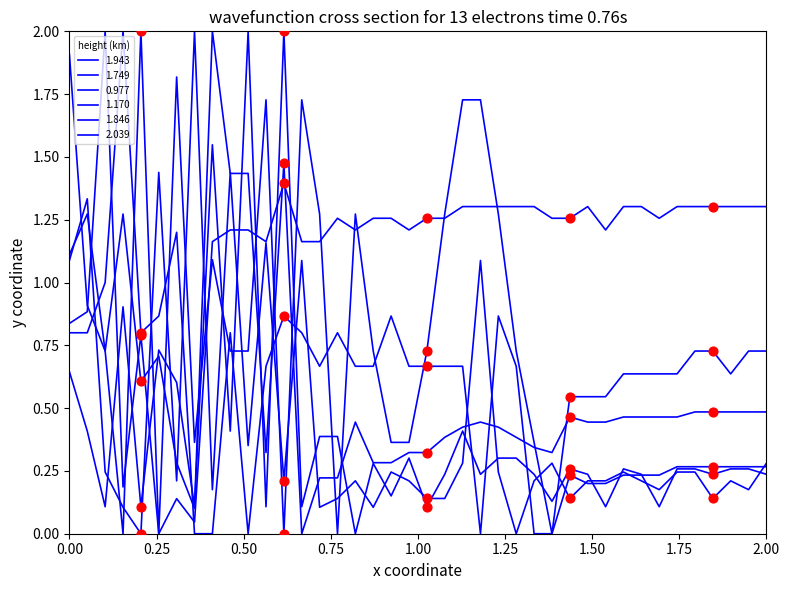

Which series has the largest total across all categories?

2.039